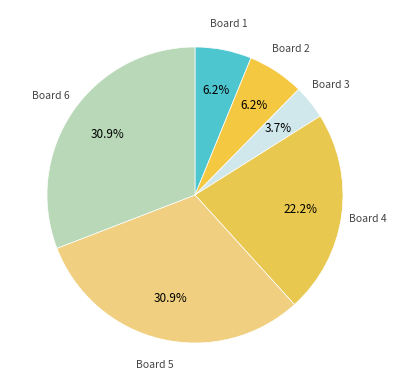

How much of the chart is everything except Board 1?

93.8%